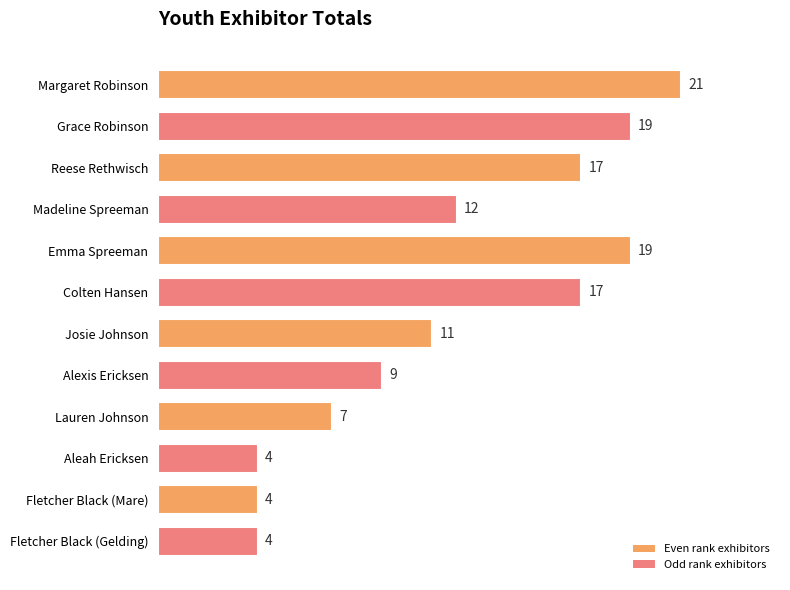

Is it true that the value at Josie Johnson is 18?

False